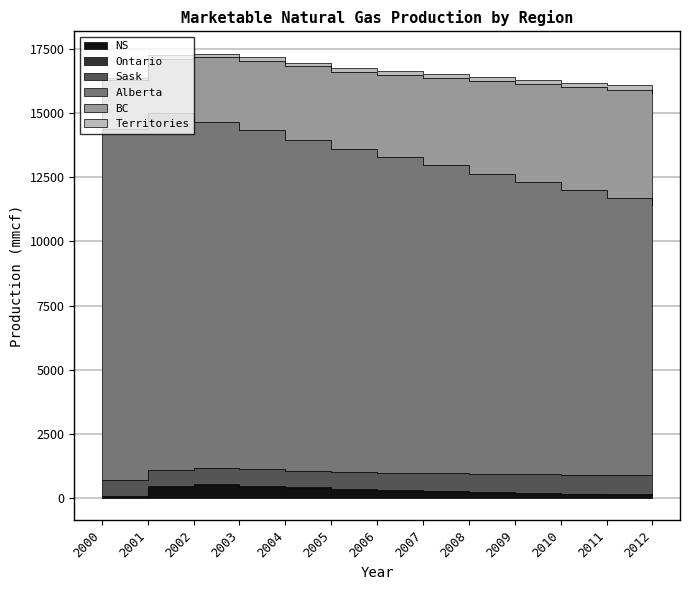

Does the chart display data point markers on the line(s)?

No